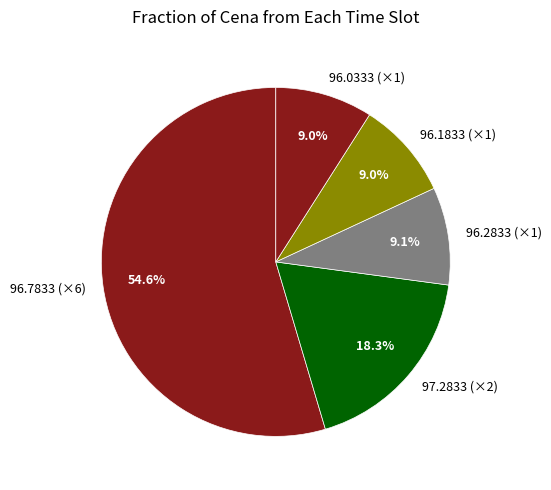

To the nearest percent, what is the average slice percentage?

20%